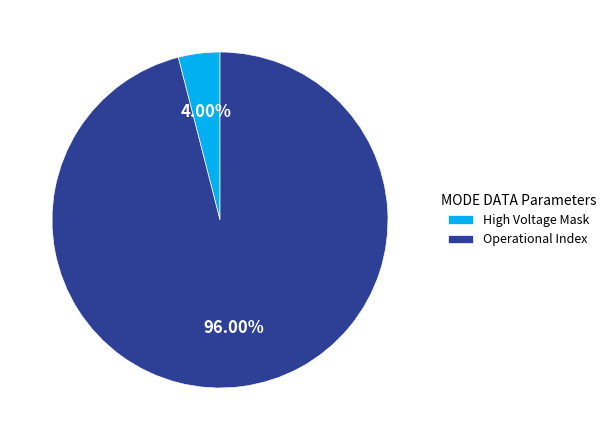

Do Operational Index and High Voltage Mask together represent more than half of the pie?

Yes